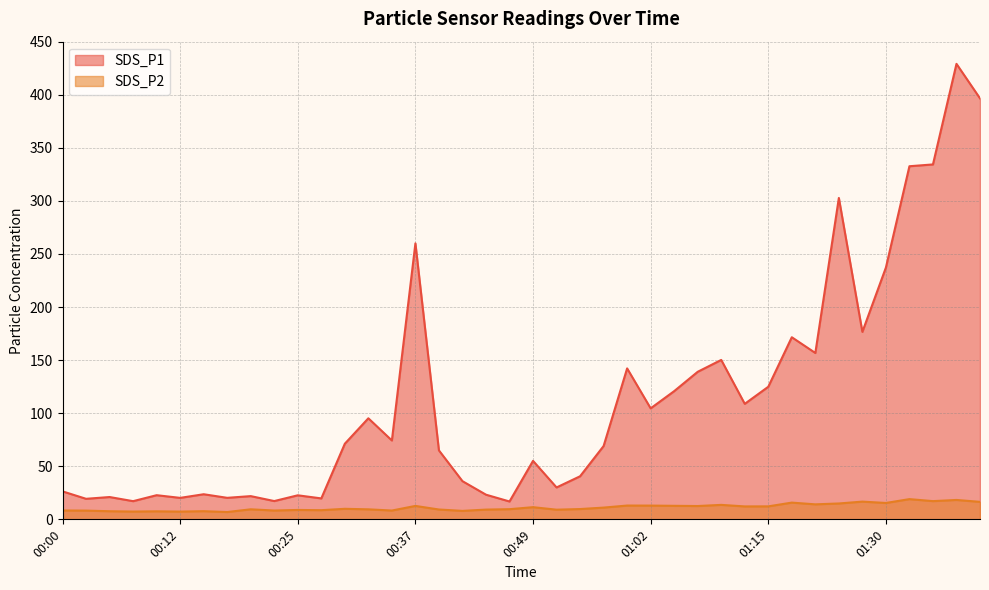

True or false: SDS_P1 and SDS_P2 intersect in this chart.

False